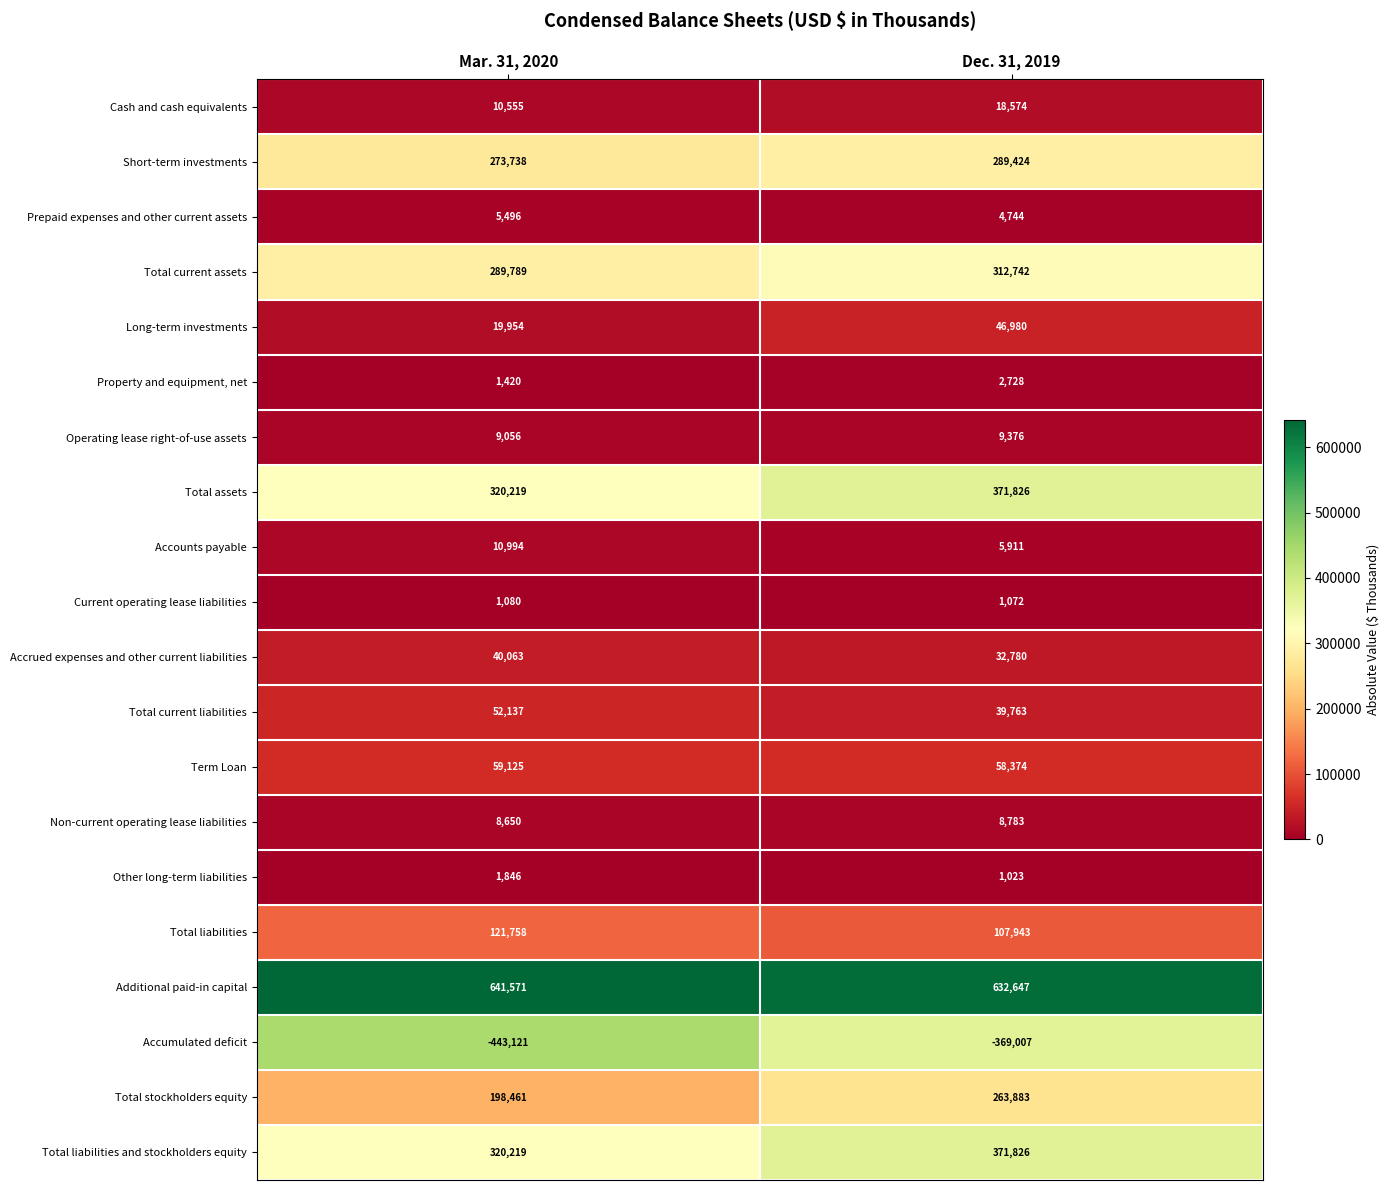

How many data points does each series have?

2